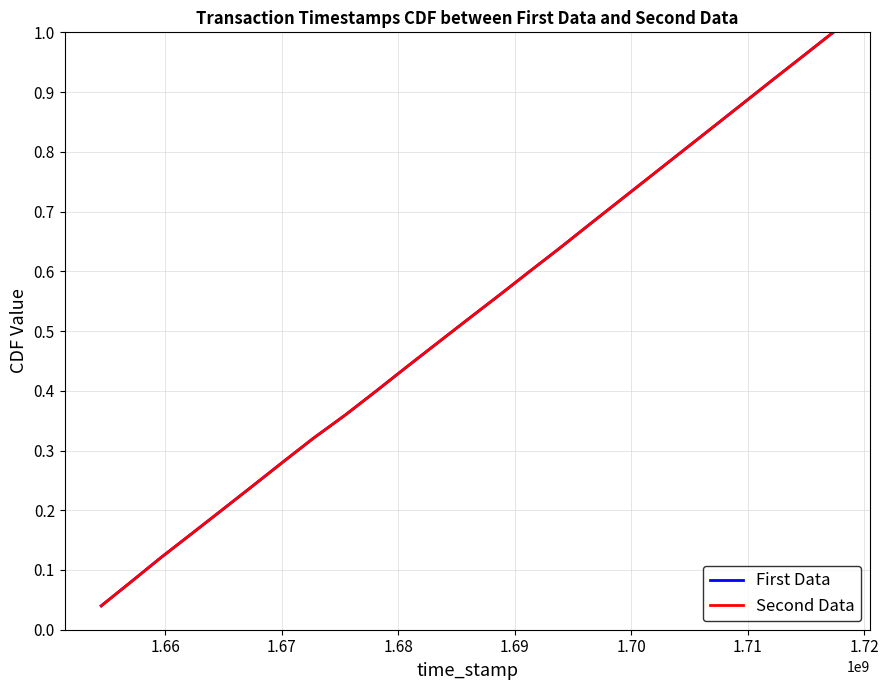

Reading left to right, extract all data points from this chart.

First Data: 0.0	0.1	0.1	0.2	0.2	0.2	0.3	0.3	0.4	0.4	0.4	0.5	0.5	0.6	0.6	0.6	0.7	0.7	0.8	0.8	0.8	0.9	0.9	1.0	1.0
Second Data: 0.0	0.1	0.1	0.2	0.2	0.2	0.3	0.3	0.4	0.4	0.4	0.5	0.5	0.6	0.6	0.6	0.7	0.7	0.8	0.8	0.8	0.9	0.9	1.0	1.0